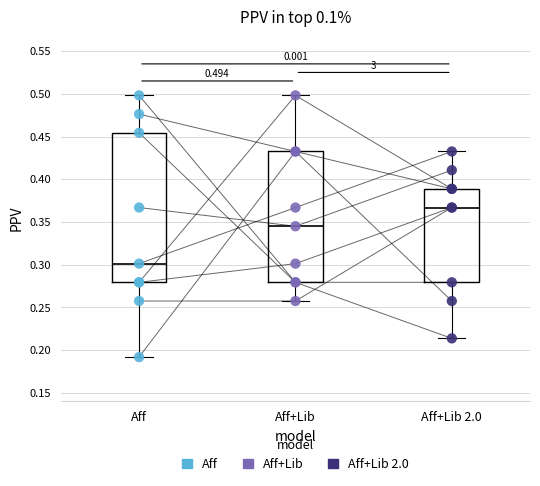

Which series contains the lowest Y value?

Aff